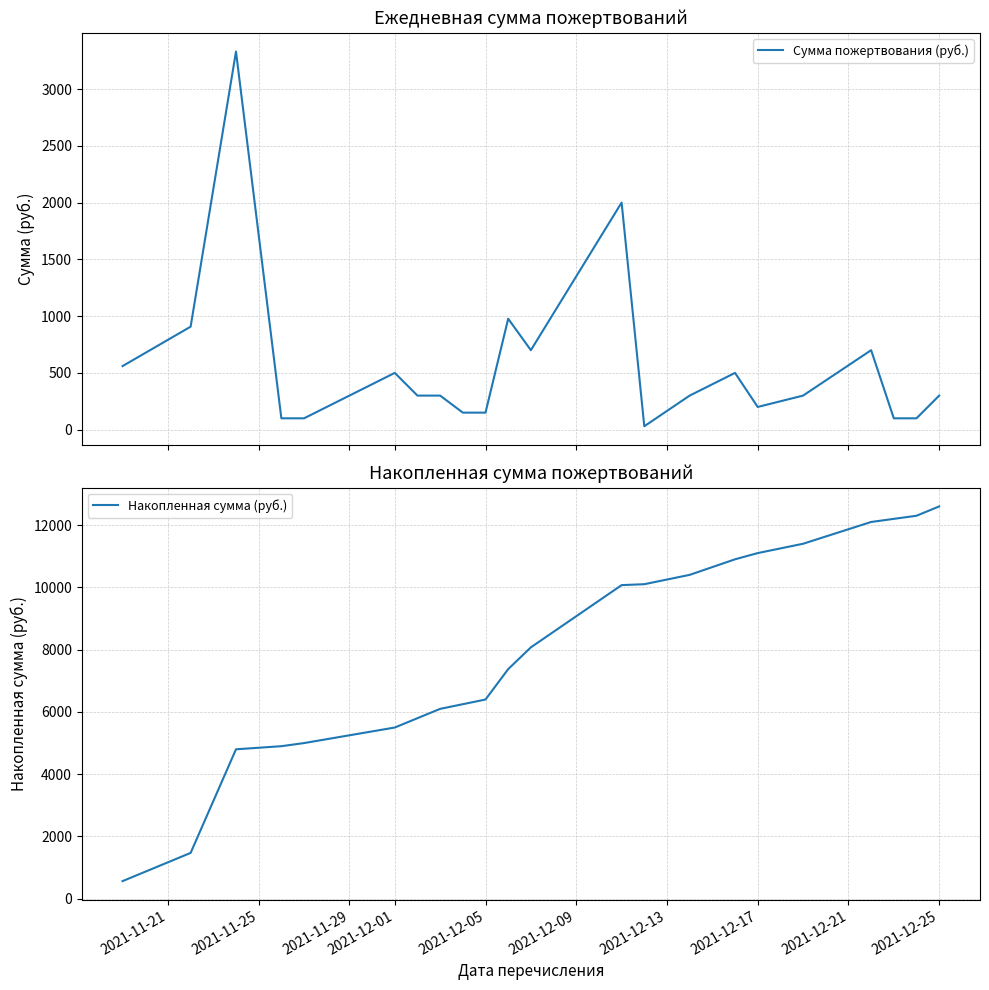

What is the average value of the Сумма пожертвования (руб.) series?

573